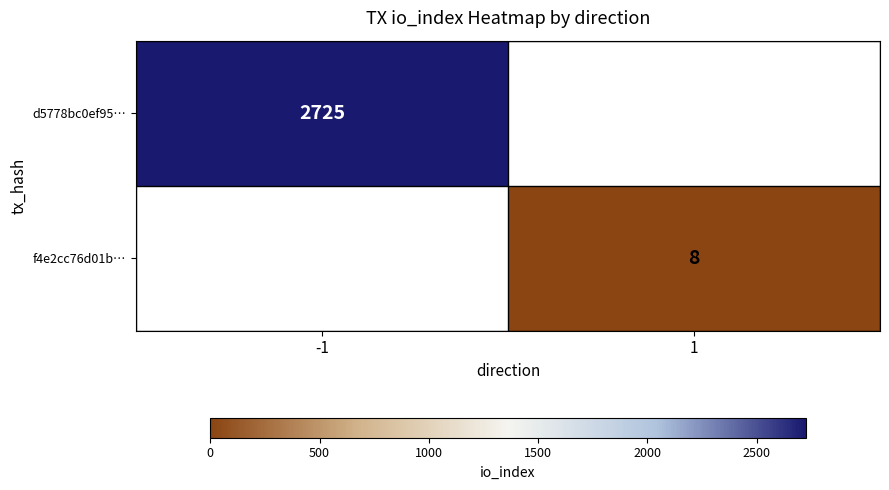

The value of d5778bc0ef95… at -1 is 1258. True or false?

False